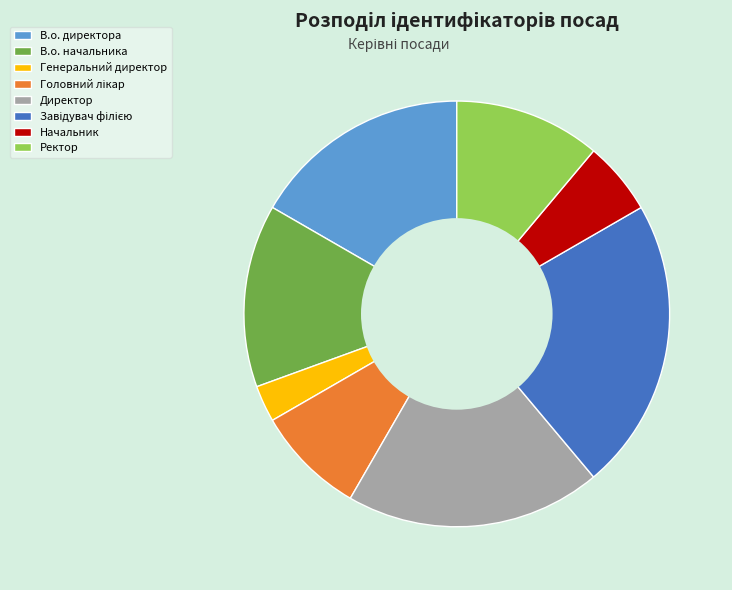

Is there any slice that represents more than half of the pie?

No